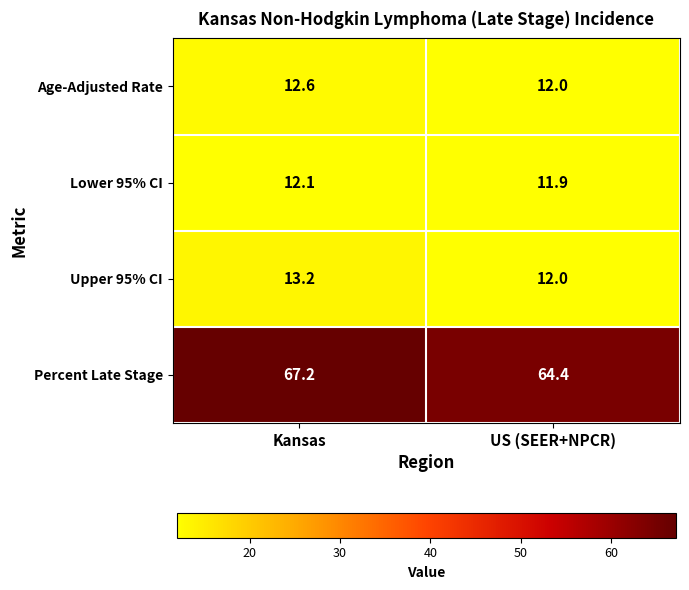

What is the sum of the Age-Adjusted Rate values at Kansas and US (SEER+NPCR)?

24.6